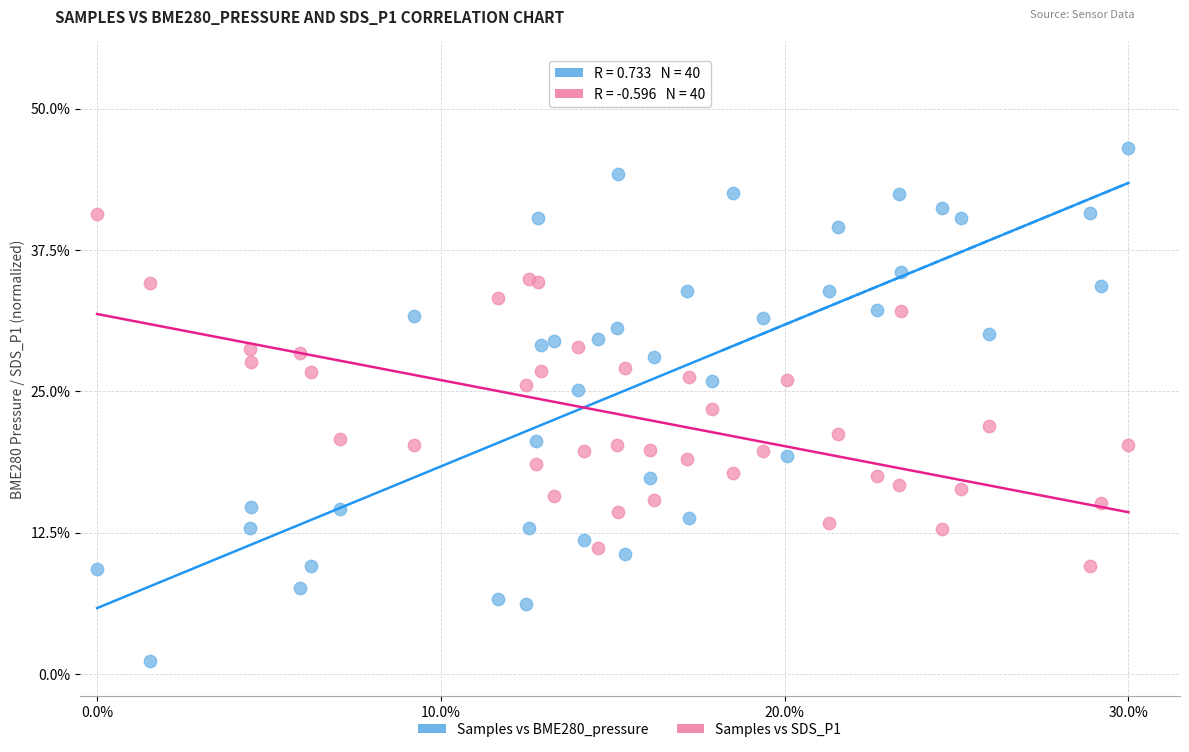

What are all the series names shown in the legend?

Samples vs BME280_pressure, Samples vs SDS_P1